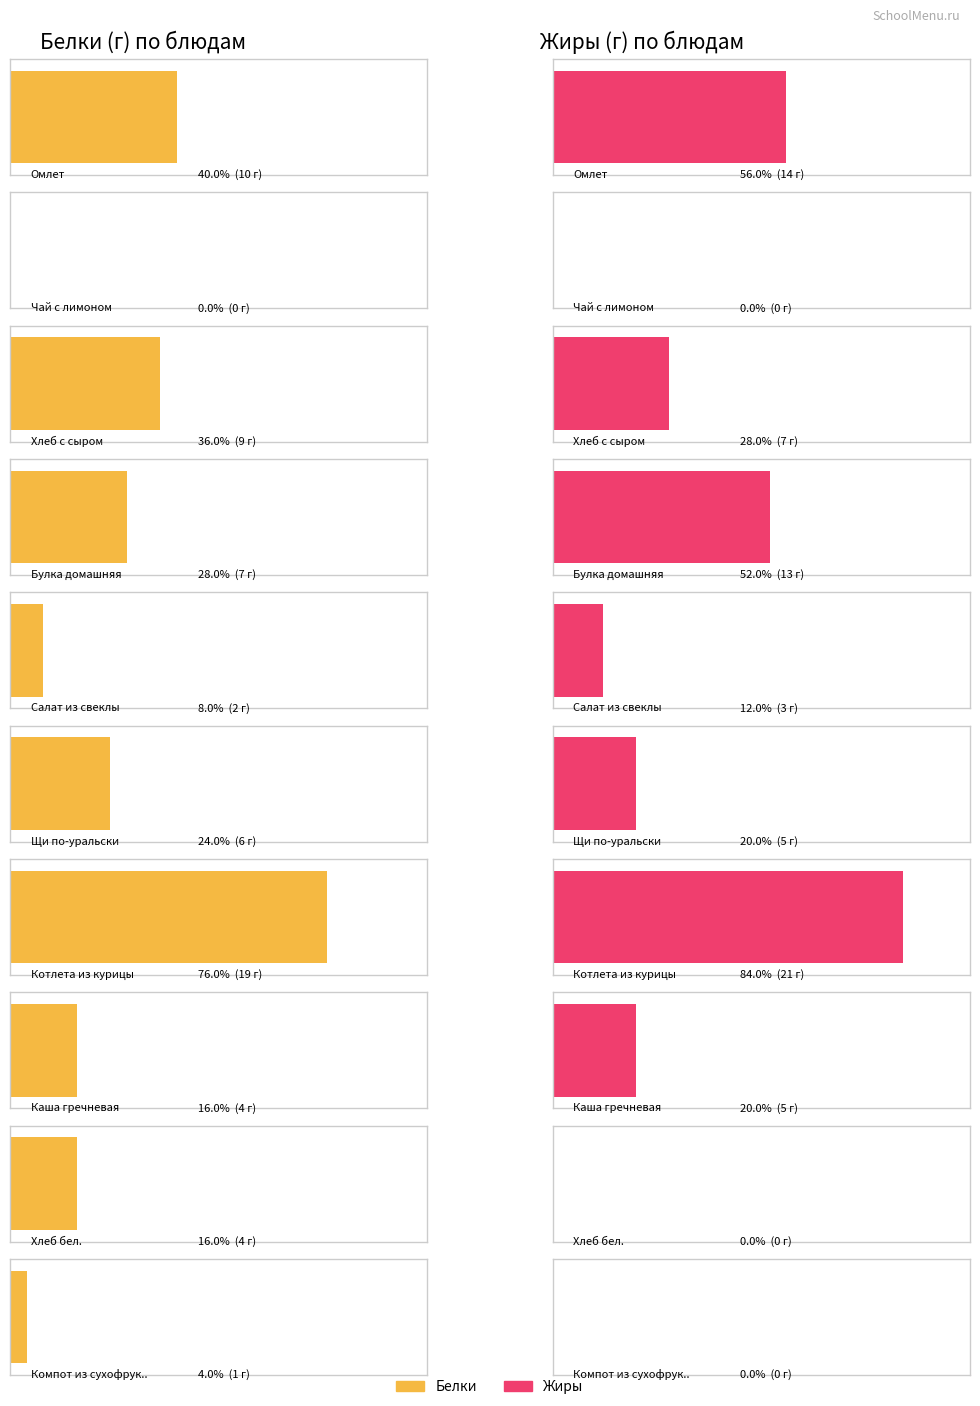

Reading right to left, extract all data points from this chart.

Белки: Компот из сухофруктов=1	Хлеб бел.=4	Каша гречневая=4	Котлета из курицы=19	Щи по-уральски=6	Салат из свеклы=2	Булка домашняя=7	Хлеб с сыром=9	Чай с лимоном=0	Омлет=10
Жиры: Компот из сухофруктов=0	Хлеб бел.=0	Каша гречневая=5	Котлета из курицы=21	Щи по-уральски=5	Салат из свеклы=3	Булка домашняя=13	Хлеб с сыром=7	Чай с лимоном=0	Омлет=14